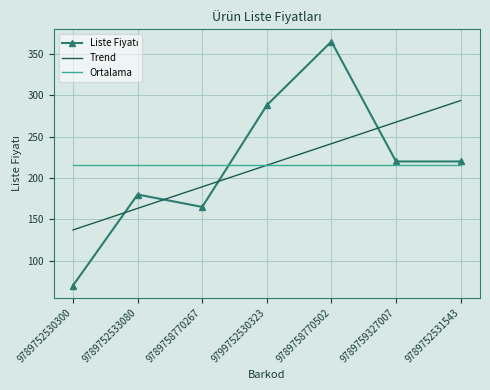

Read the Ortalama value at 9789752531543.

215.4